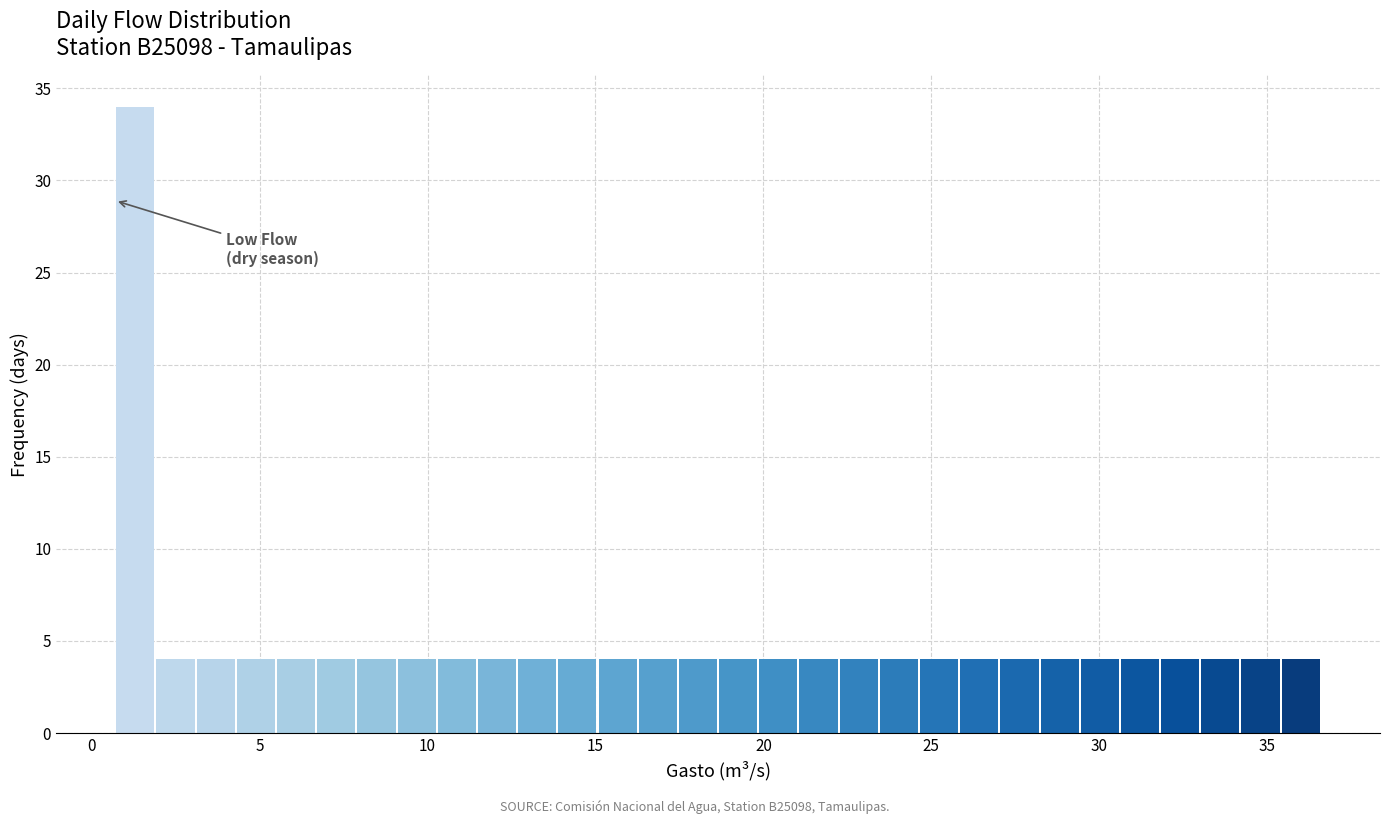

Read against the x-axis, roughly where is the centre of the tallest bar?

1.5